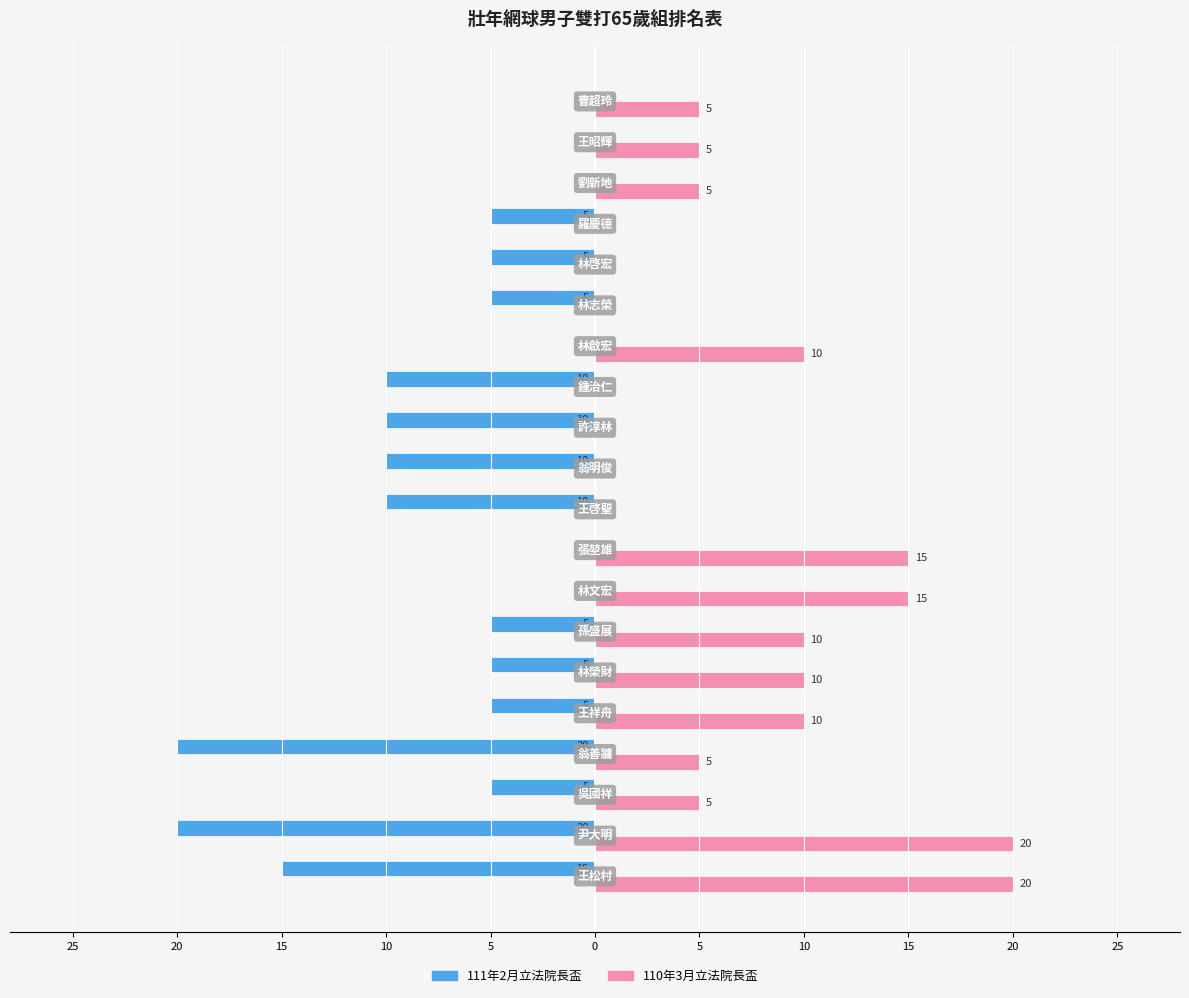

What are all the series names shown in the legend?

111年2月立法院長盃, 110年3月立法院長盃